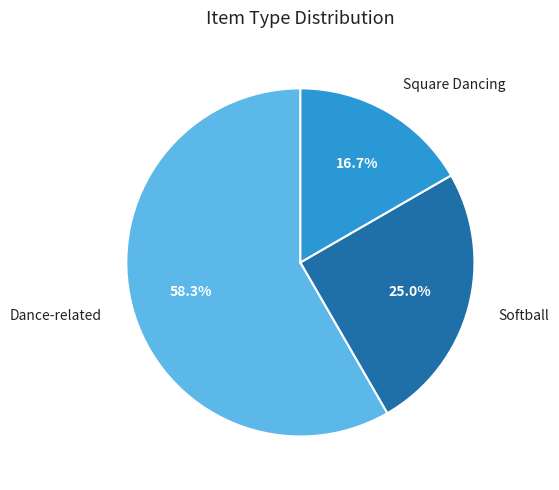

What is the ratio of the value at Softball to the value at Dance-related?

0.4